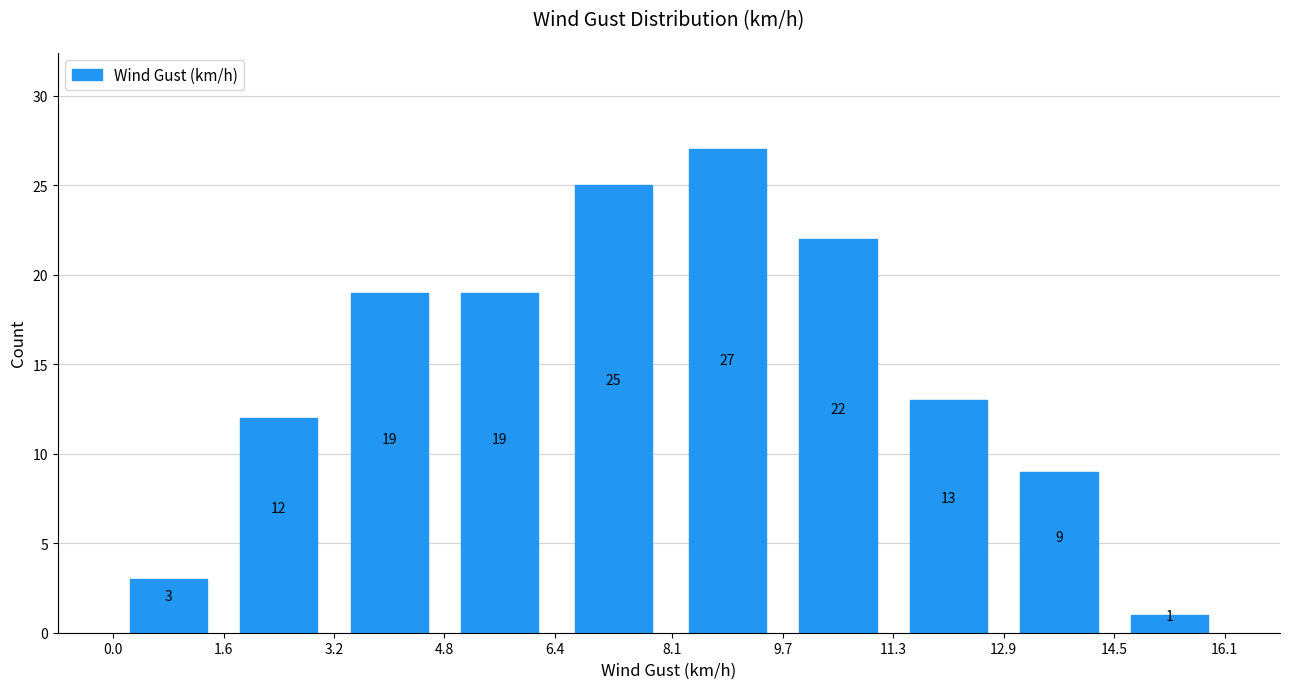

How tall is the bar that spans 12.9 to 14.5 on the x-axis?

9